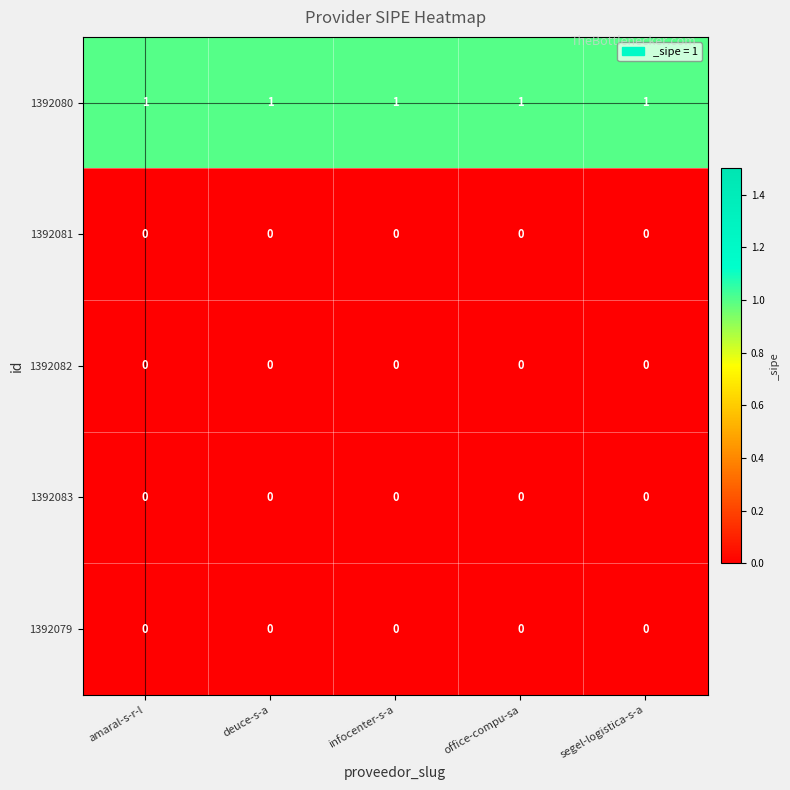

Is it true that 1392080 equals 1 at segel-logistica-s-a?

True